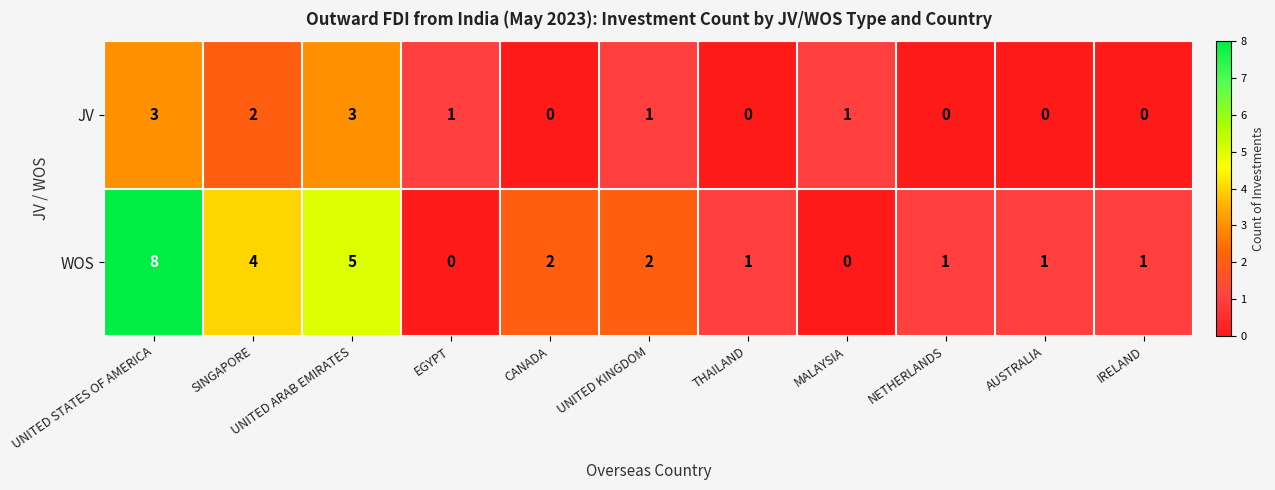

How many data points does each series have?

11